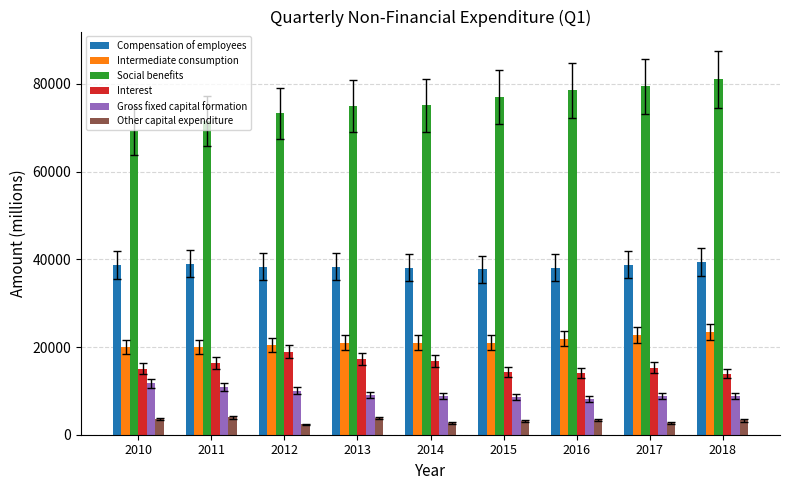

Count the number of categories in the chart.

9